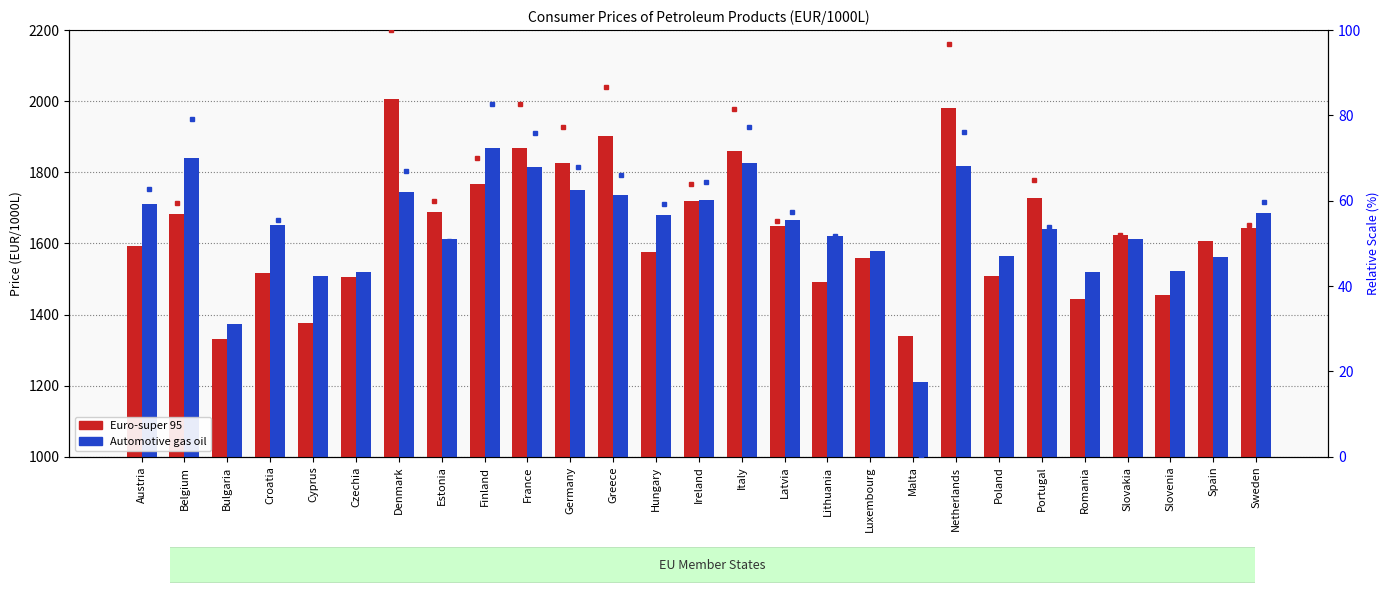

What is the lowest value of the Automotive gas oil series?

1210.0